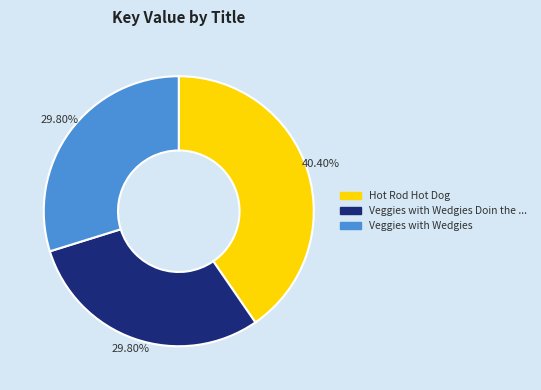

Which slice is the largest?

Hot Rod Hot Dog